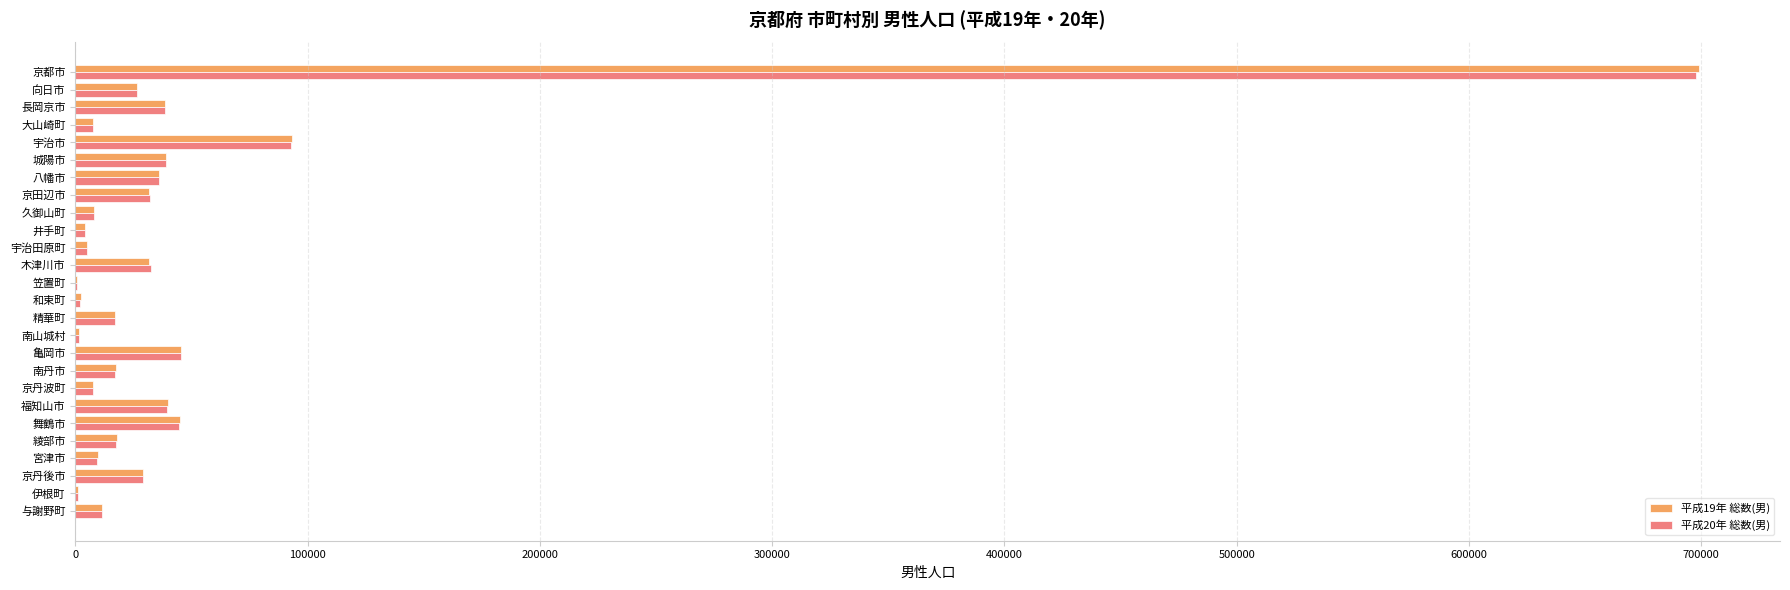

Where is 平成20年 総数(男) nearest to the value 349223?

宇治市